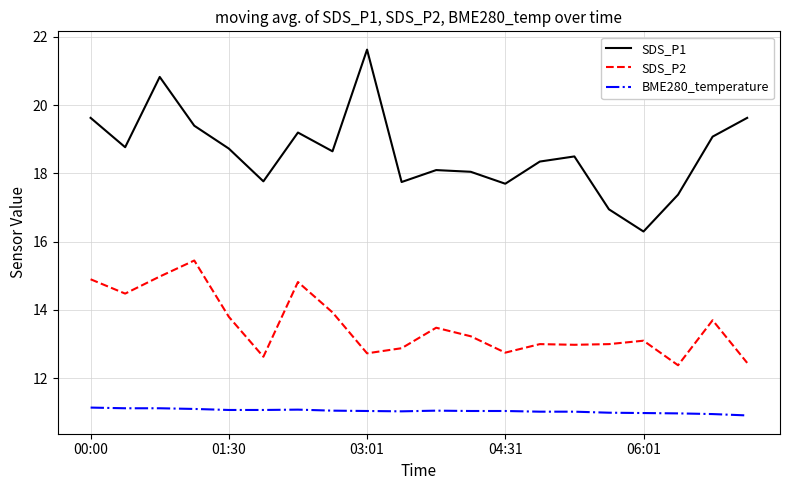

What is the difference between the maximum and minimum values in the SDS_P2 series?

3.1